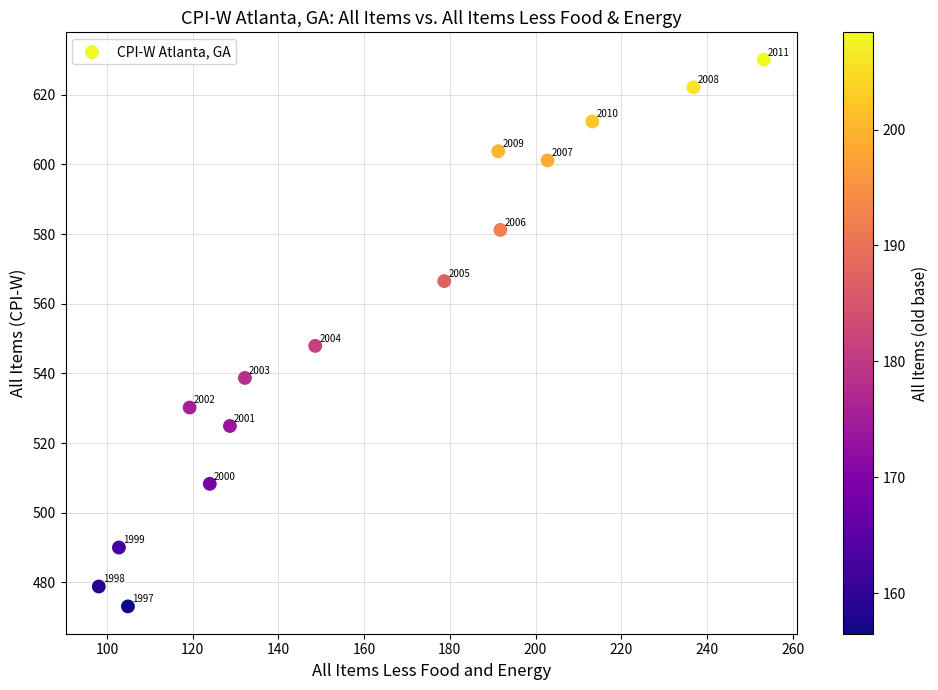

What is the range of Y values (max minus min)?

157.0